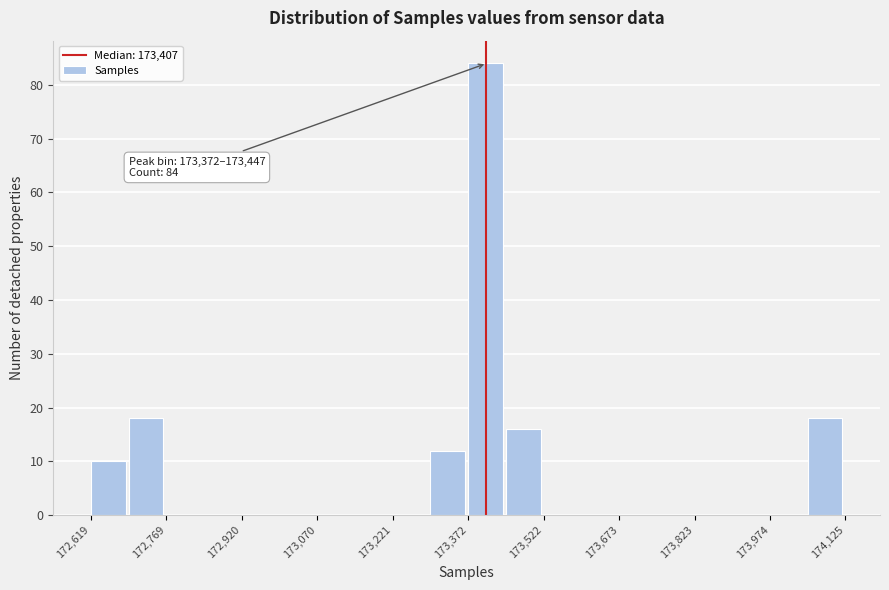

Read against the x-axis, roughly where is the centre of the tallest bar?

173400